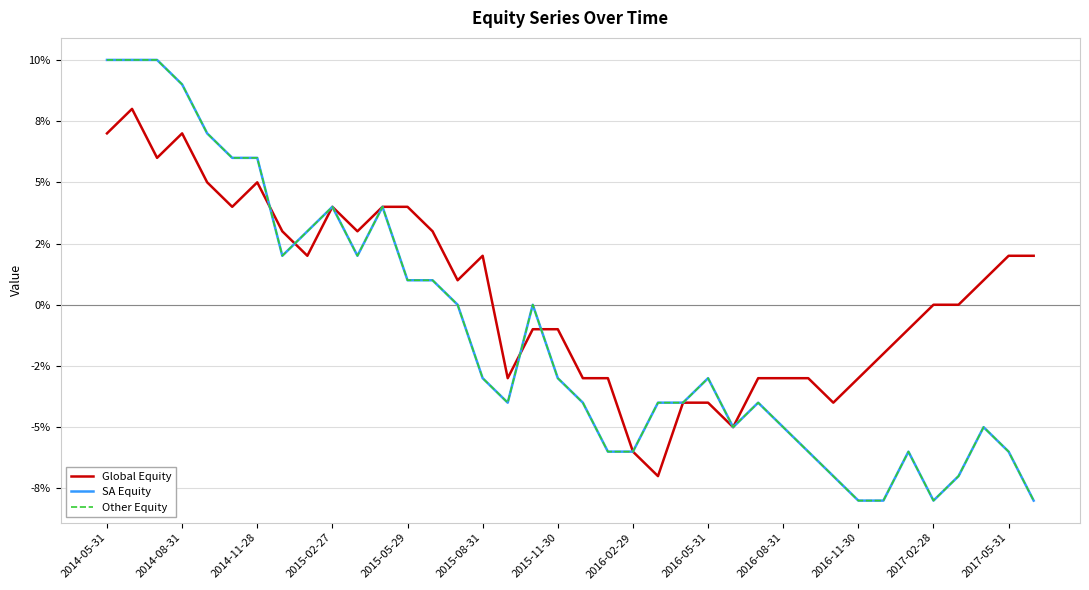

Does the chart display data point markers on the line(s)?

No